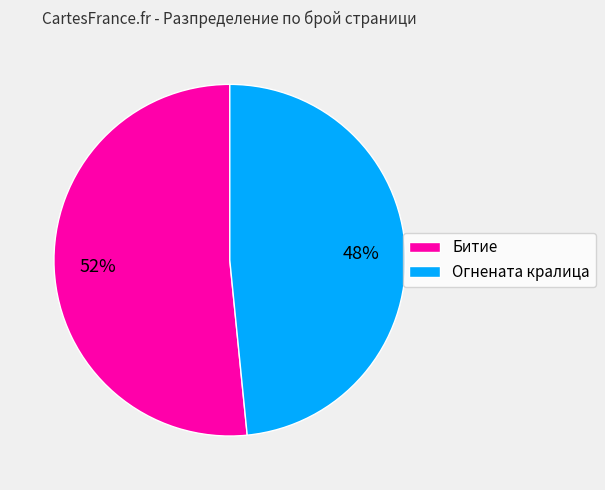

To the nearest percent, what portion does Огнената кралица represent?

48%